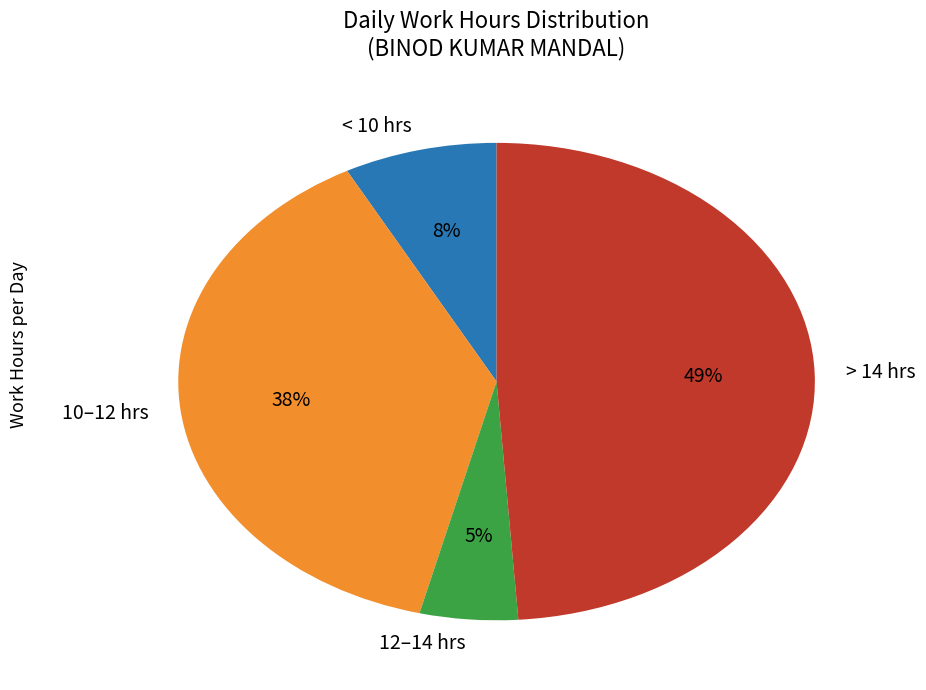

What is the ratio of the value at > 14 hrs to the value at 12–14 hrs?

9.8